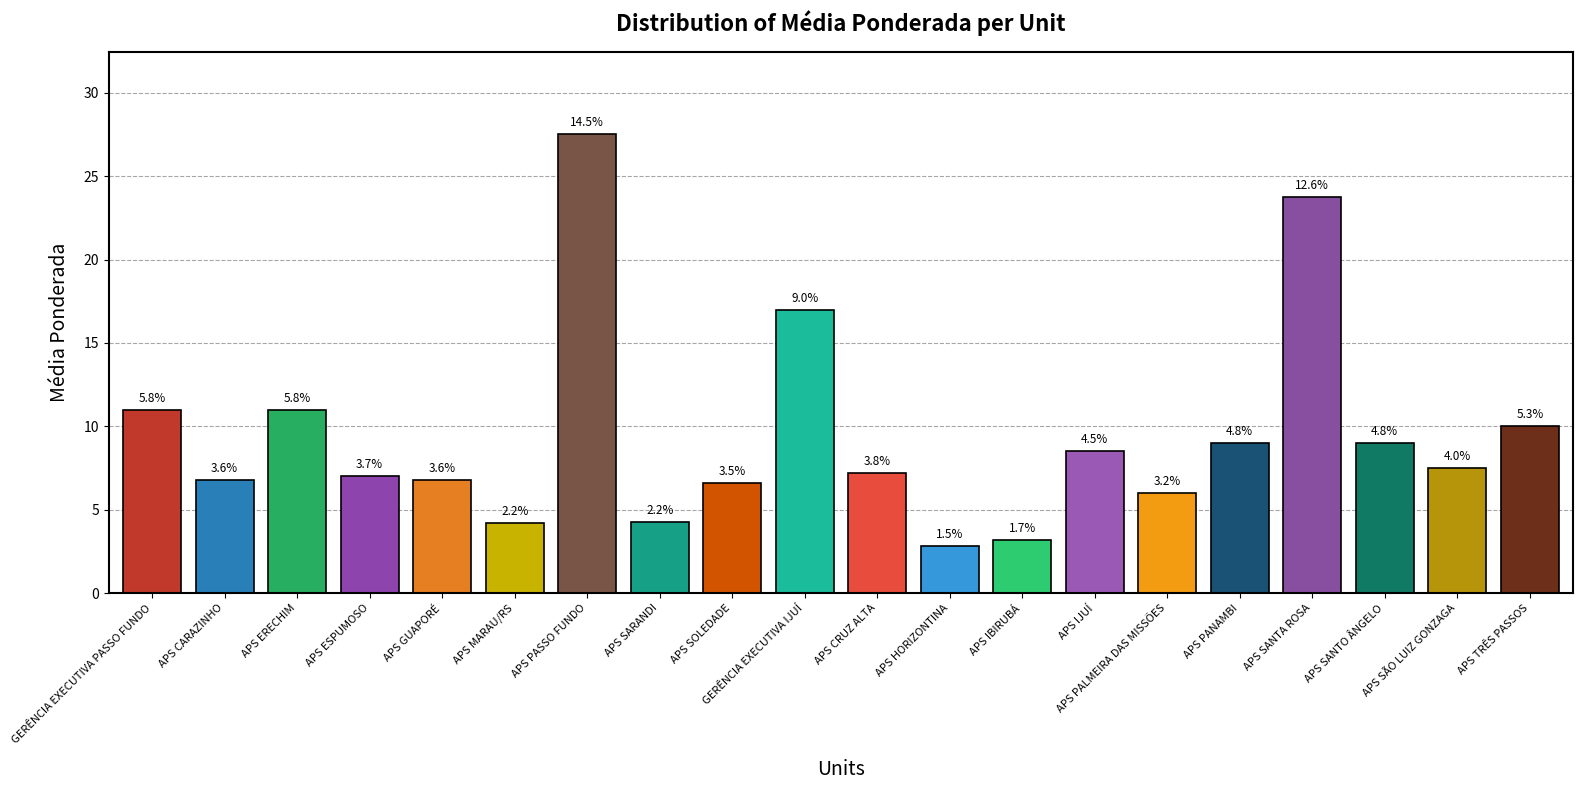

What is the difference between the values at APS SARANDI and APS CARAZINHO?

2.5